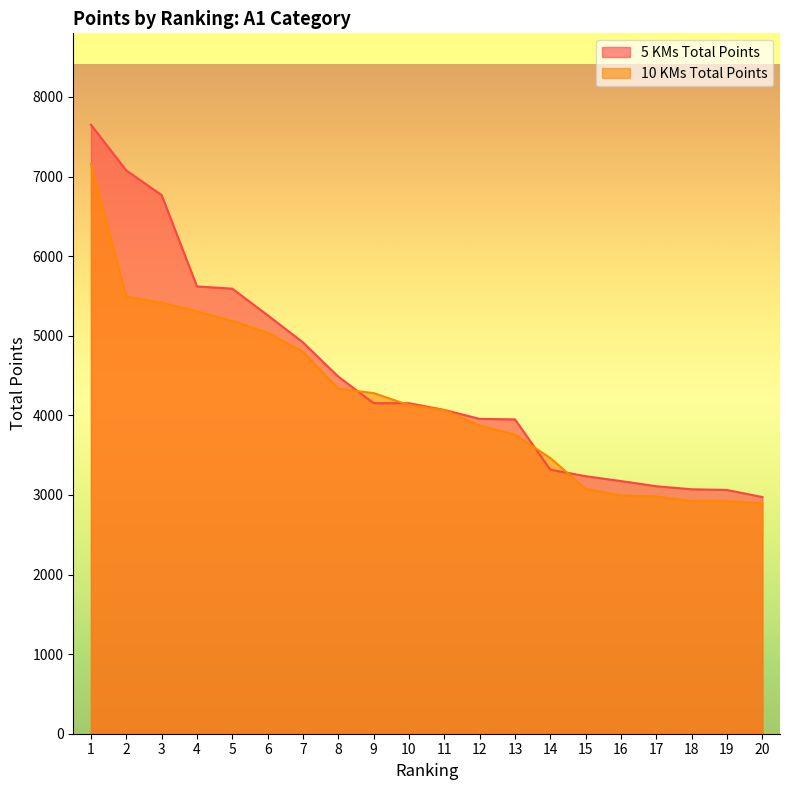

True or false: 5 KMs Total Points has more than 2 interior local peaks.

False